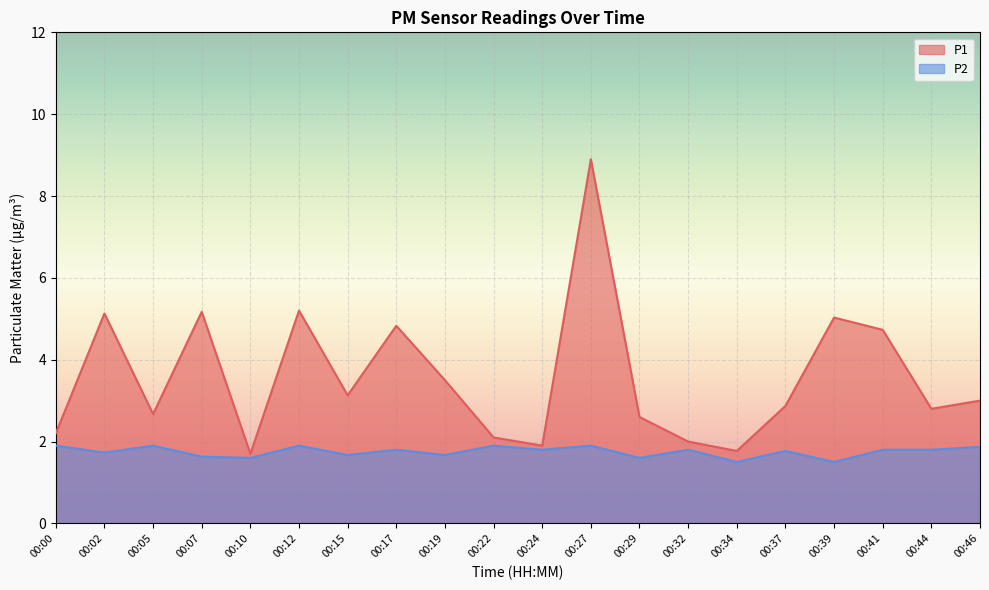

In P1, how many points are higher than both neighbors (excluding endpoints)?

6